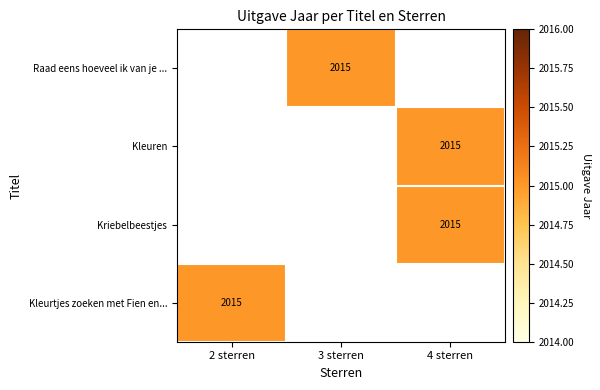

What is the smallest value displayed?

2015.0